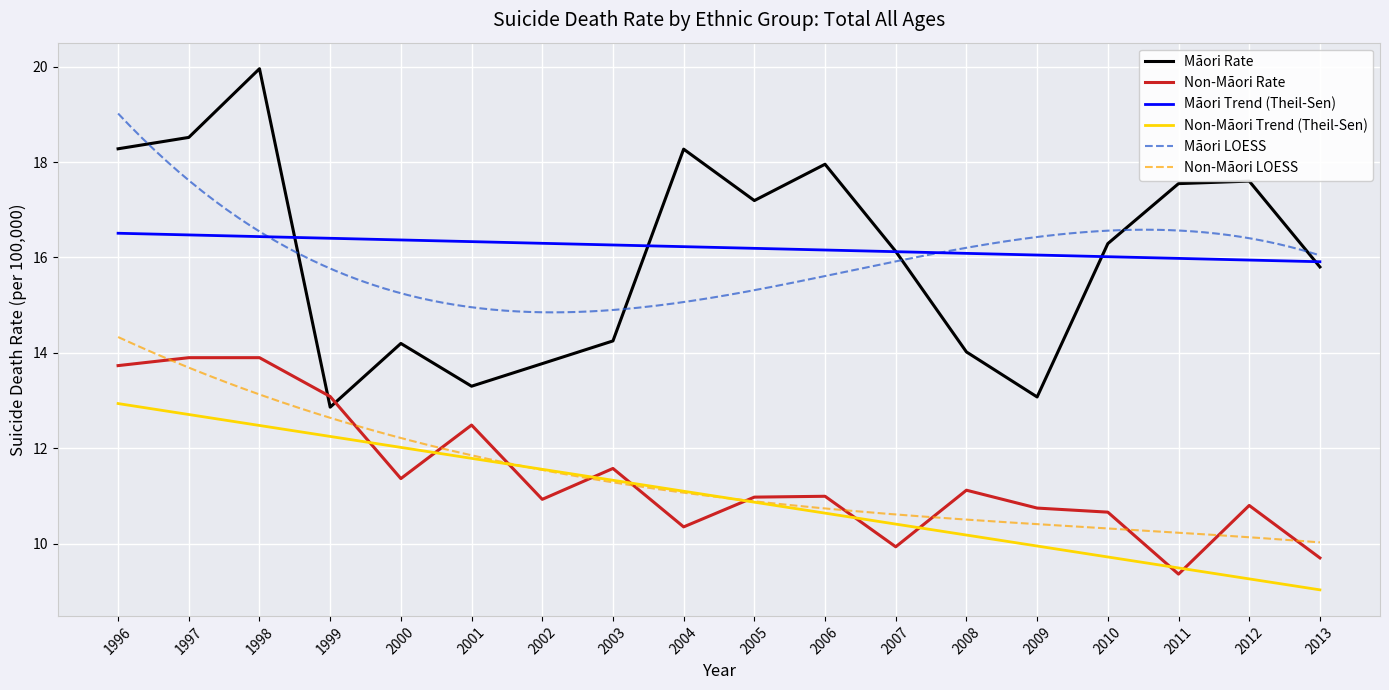

Which series ends up on top after the final intersection of Non-Māori Rate and Māori Rate?

Māori Rate